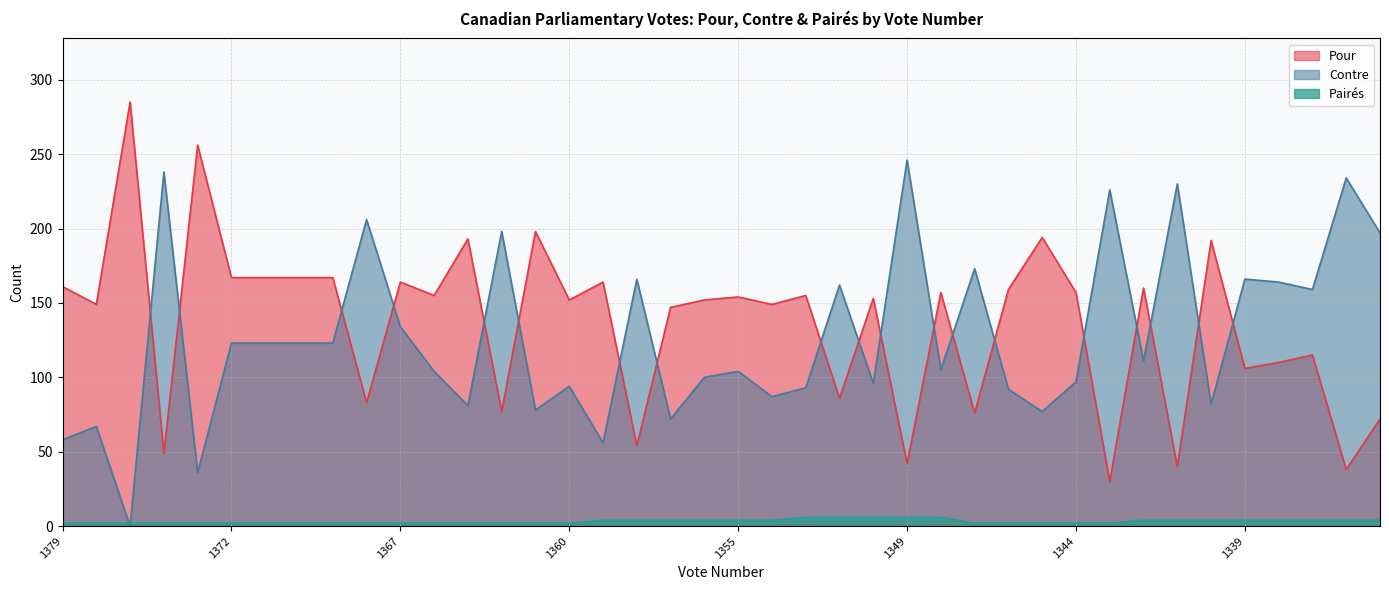

Reading right to left, what are all the values shown in this chart?

Pour: 72	38	115	110	106	192	40	160	30	157	194	159	76	157	42	153	86	155	149	154	152	147	54	164	152	198	77	193	155	164	83	167	167	167	167	256	49	285	149	161
Contre: 197	234	159	164	166	82	230	111	226	97	77	92	173	105	246	96	162	93	87	104	100	72	166	56	94	78	198	81	104	134	206	123	123	123	123	36	238	0	67	58
Pairés: 4	4	4	4	4	4	4	4	2	2	2	2	2	6	6	6	6	6	4	4	4	4	4	4	2	2	2	2	2	2	2	2	2	2	2	2	2	2	2	2